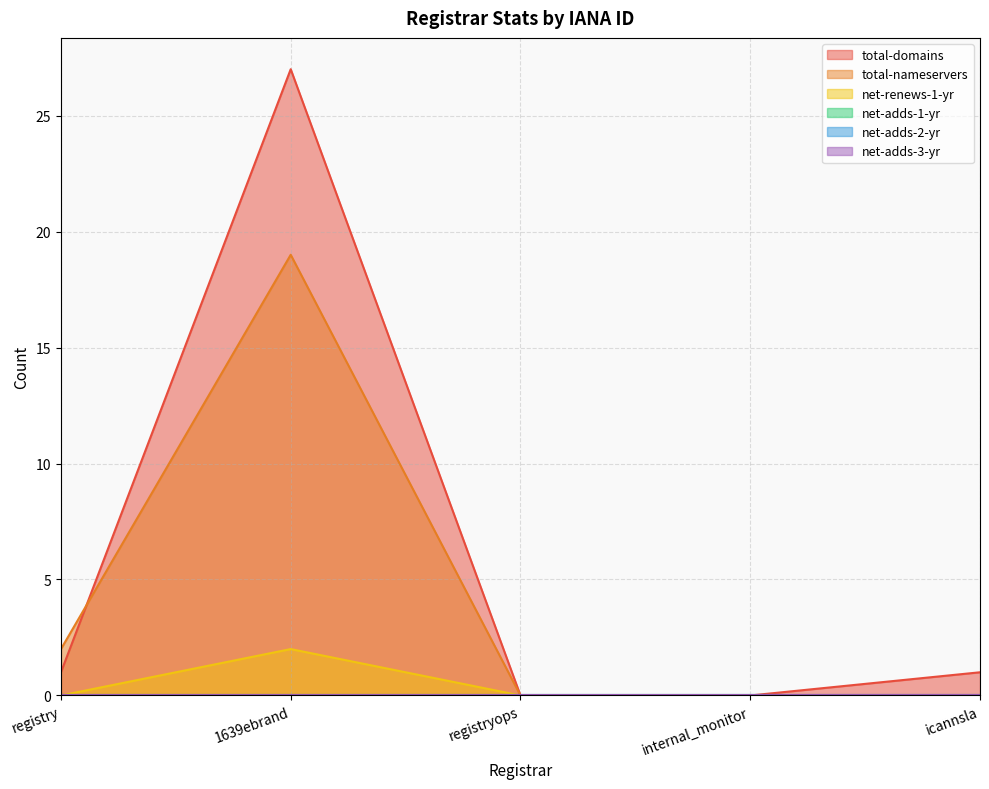

Does the chart display data point markers on the line(s)?

No